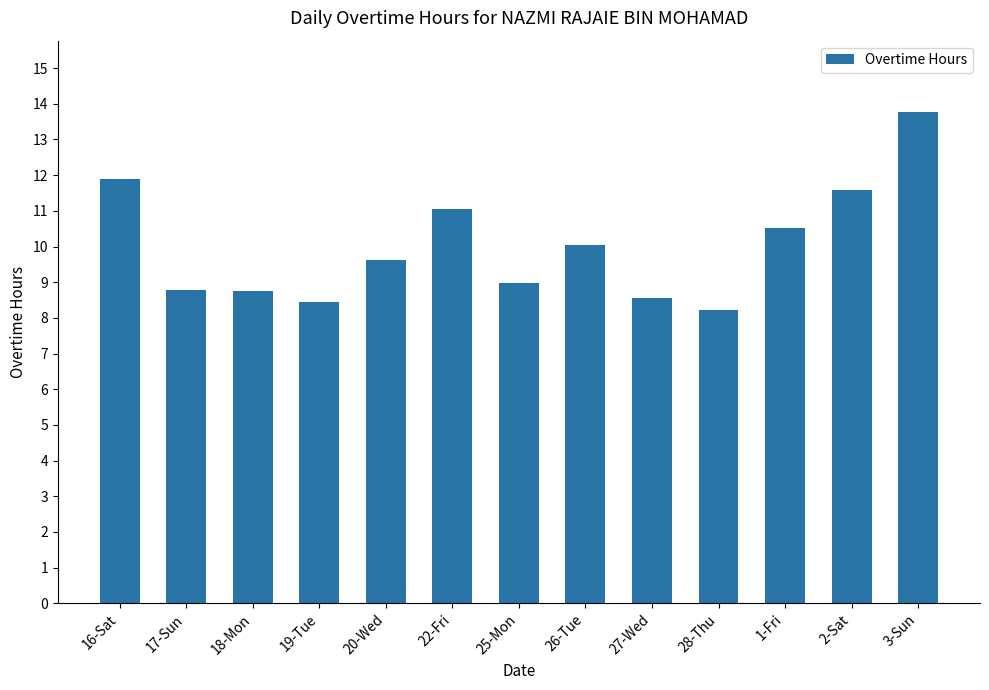

Where is the data nearest to the value 10?

26-Tue